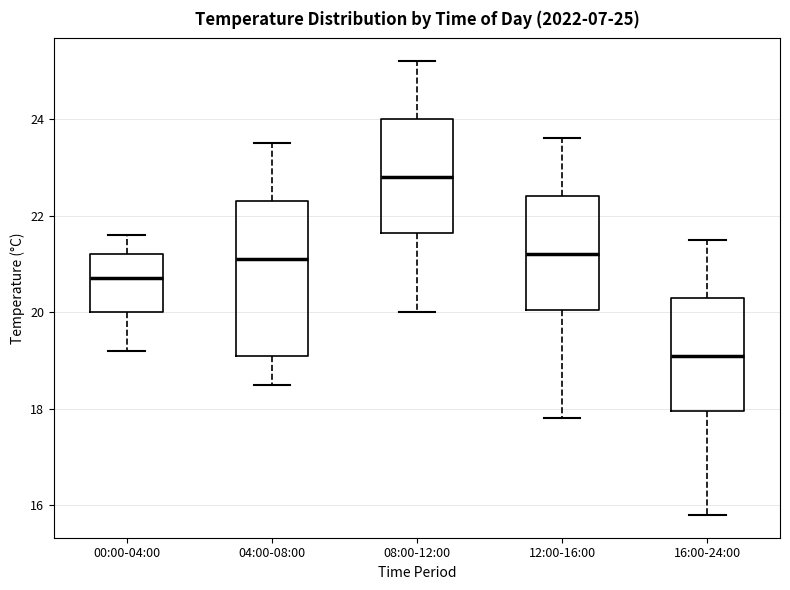

Which box is the tallest, from its lower edge to its upper edge?

04:00-08:00